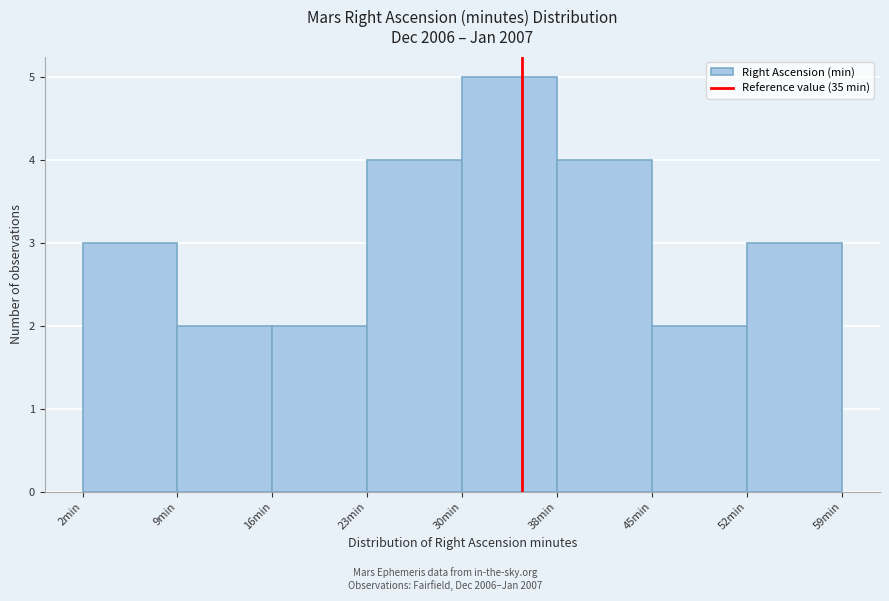

How tall is the bar that spans 45 to 52 on the x-axis? Neither the bar edges nor the heights are printed on the chart, so give them approximately, as read against the axes.

2